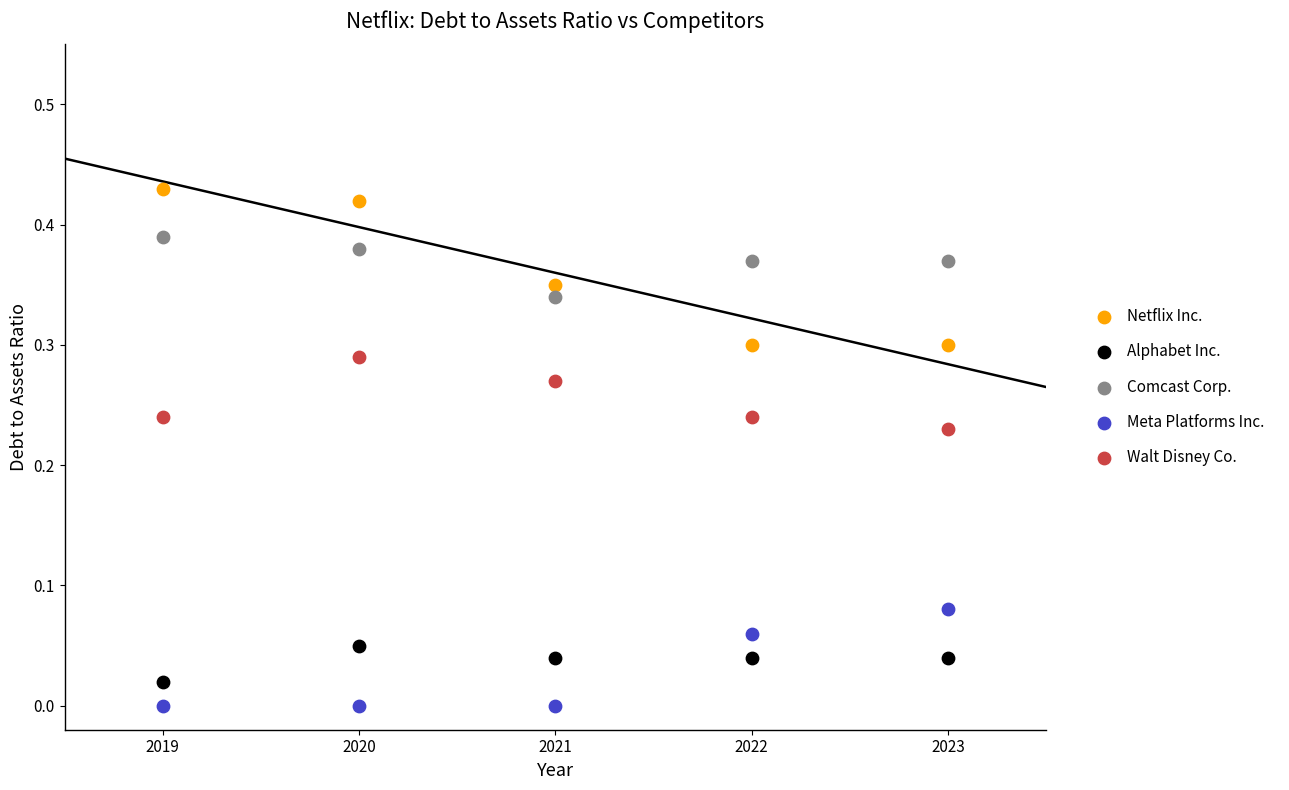

Across all data points, what is the range of X values (max minus min)?

4.0